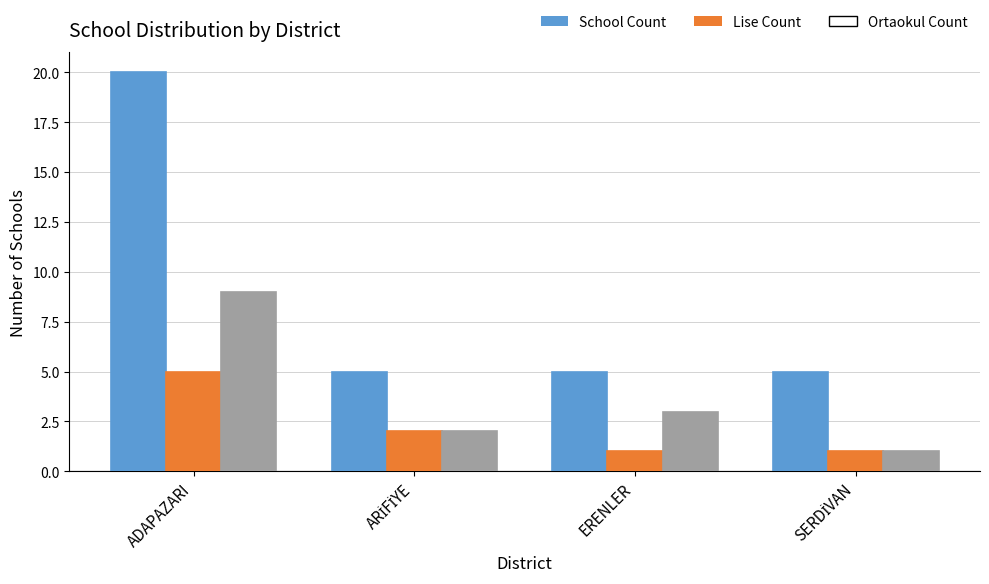

Is the value of Lise Count at ERENLER greater than the value of School Count at ADAPAZARI?

No